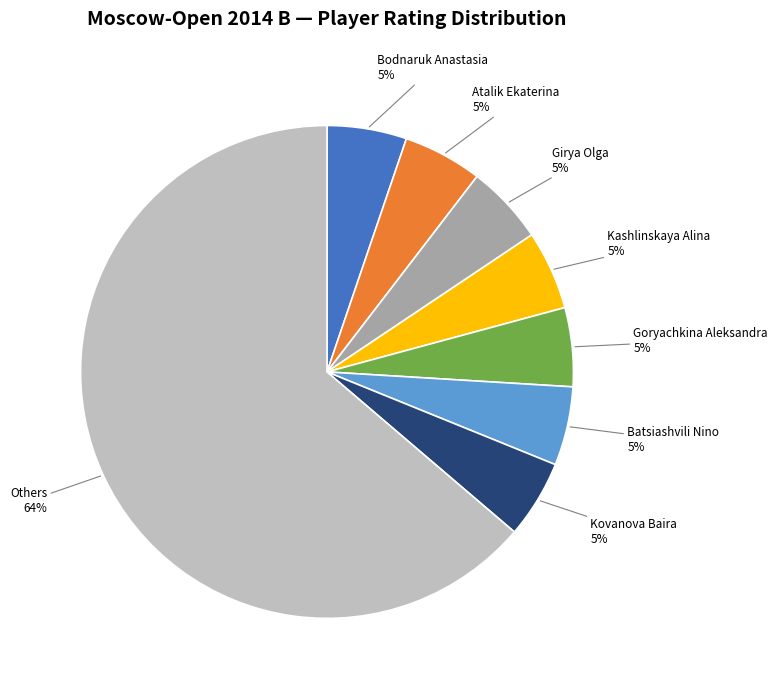

Is it true that Kashlinskaya Alina is 5% of the pie?

True